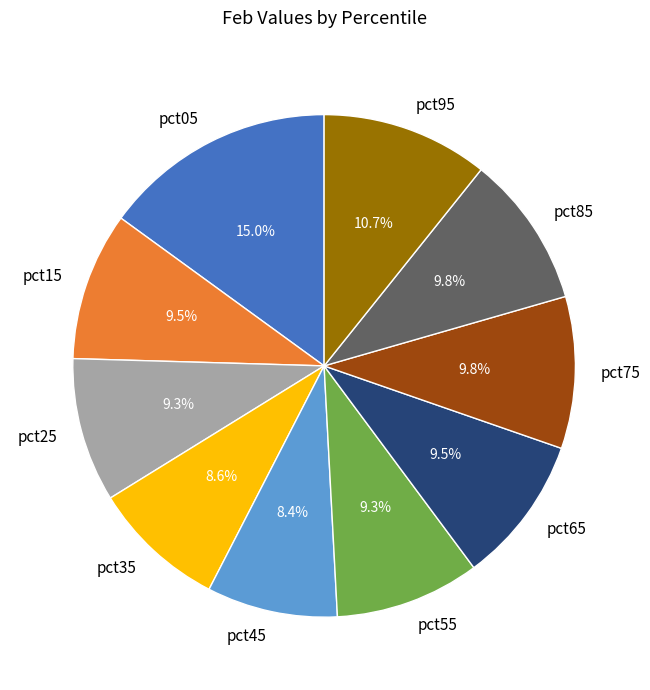

Is the sum of pct35 and pct75 greater than half?

No